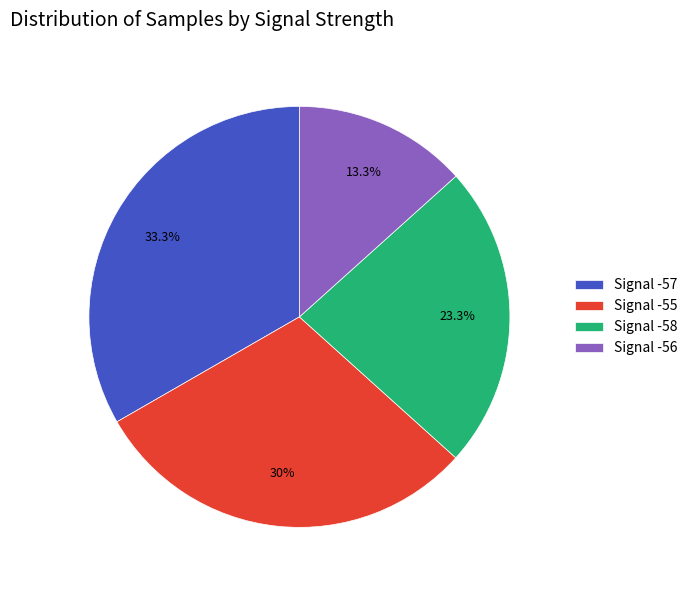

To the nearest percent, what is the average slice percentage?

25%